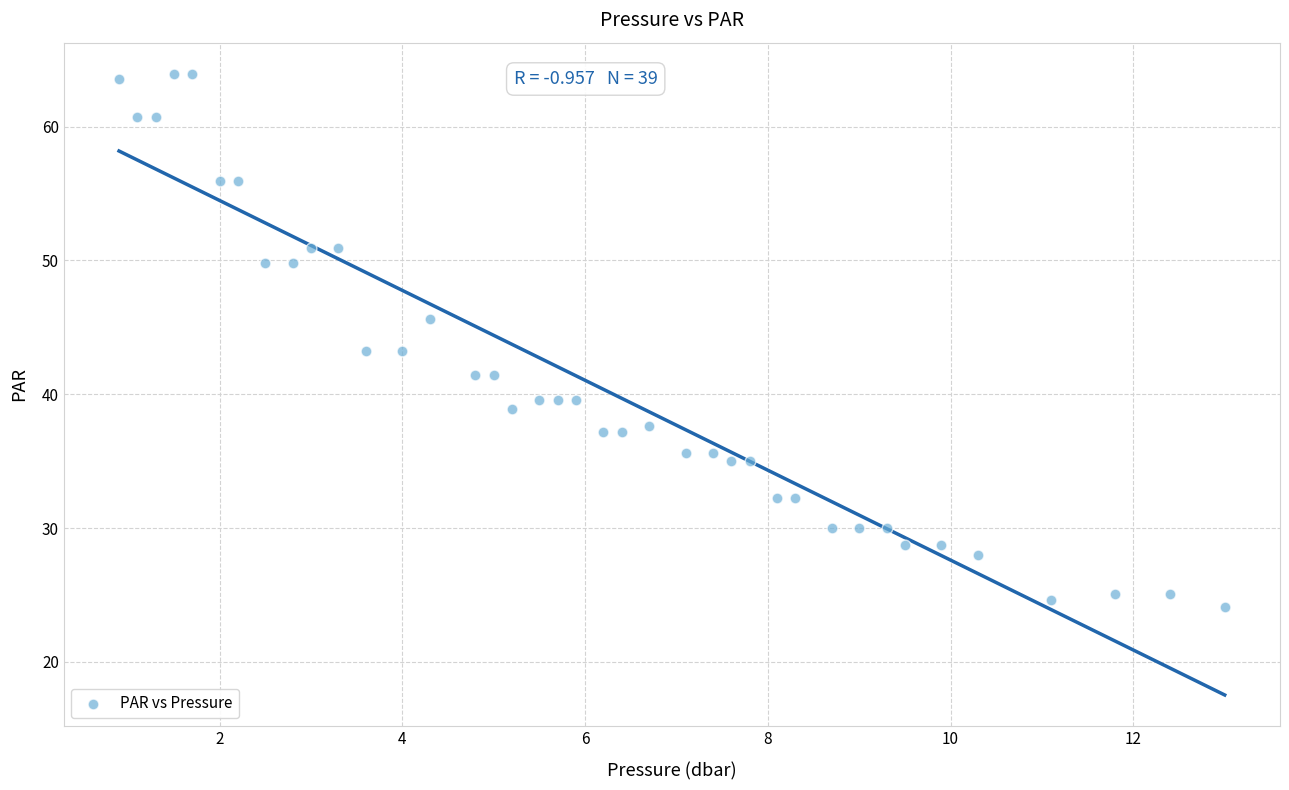

What is the range of Y values (max minus min)?

39.8